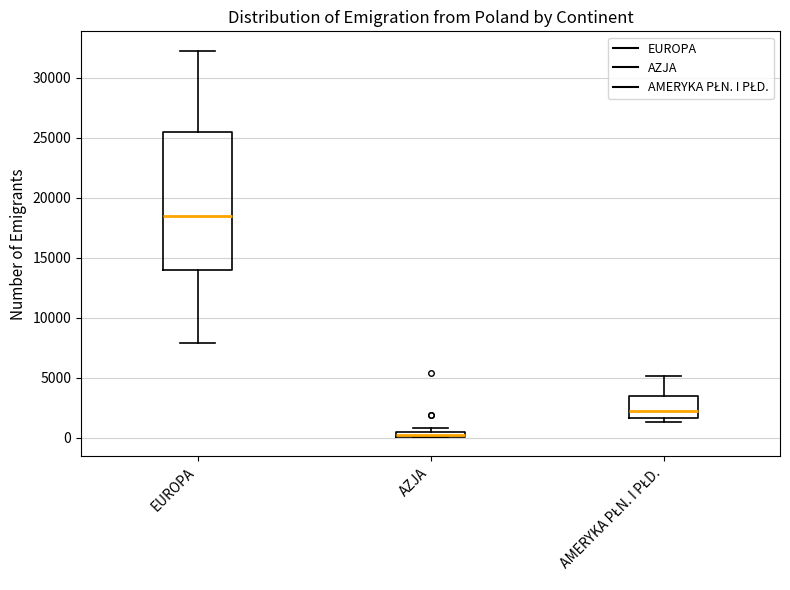

Which box is the tallest, from its lower edge to its upper edge?

EUROPA